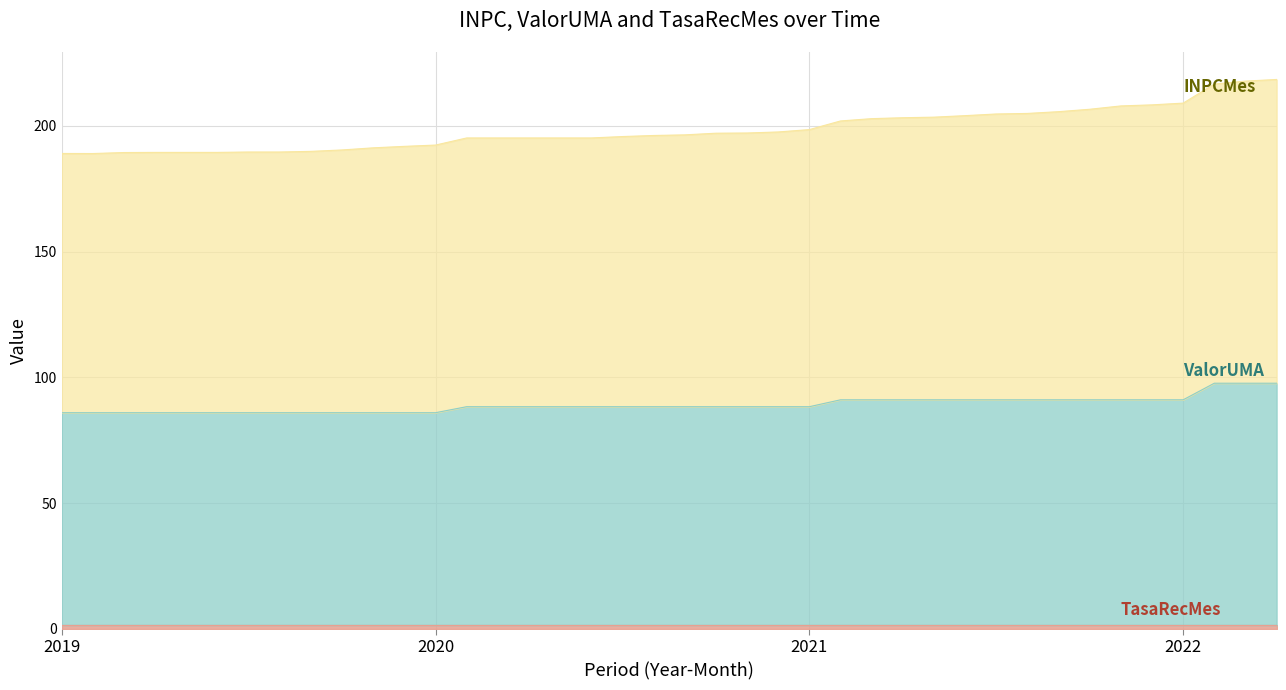

True or false: ValorUMA and INPCMes cross at least once.

False